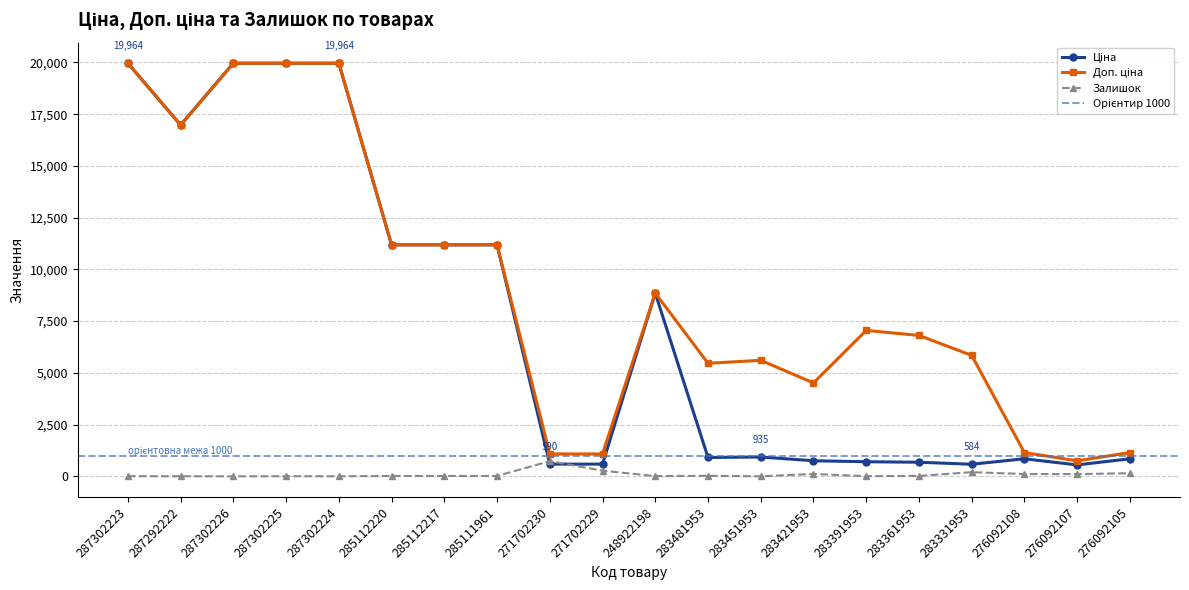

What is the label of the 7th point from the right?

283421953